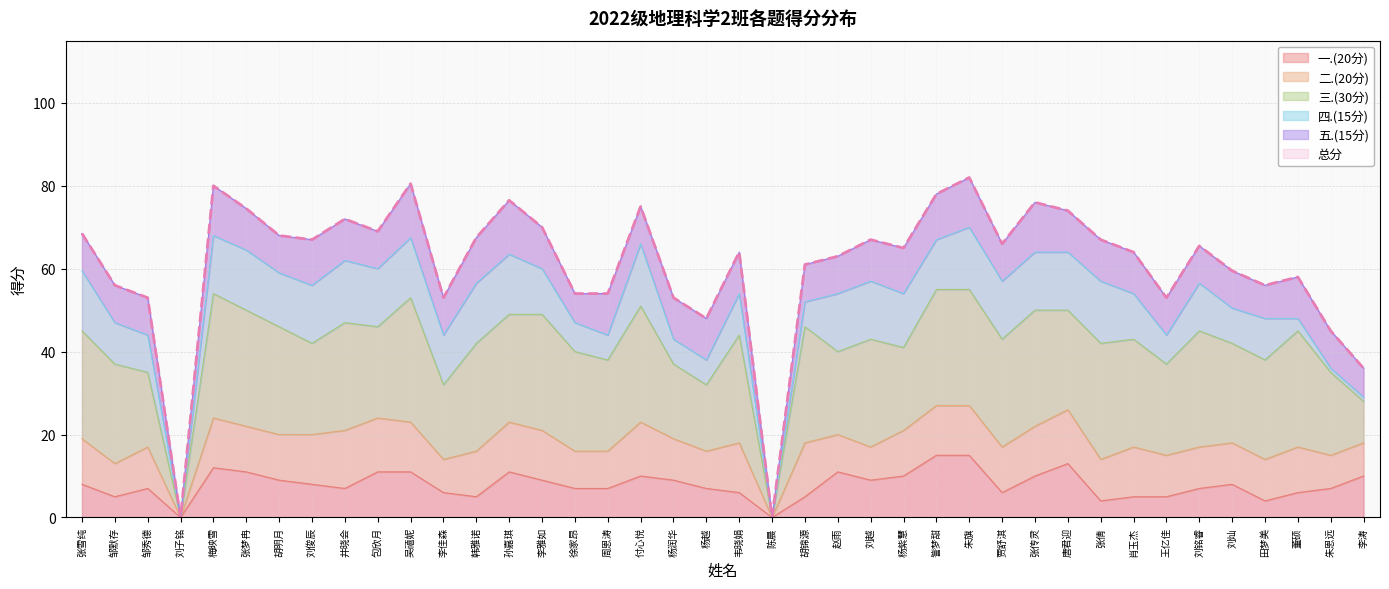

Reading left to right, transcribe all the data shown in this chart.

一.(20分): 8.0	5.0	7.0	0.0	12.0	11.0	9.0	8.0	7.0	11.0	11.0	6.0	5.0	11.0	9.0	7.0	7.0	10.0	9.0	7.0	6.0	0.0	5.0	11.0	9.0	10.0	15.0	15.0	6.0	10.0	13.0	4.0	5.0	5.0	7.0	8.0	4.0	6.0	7.0	10.0
二.(20分): 11.0	8.0	10.0	0.0	12.0	11.0	11.0	12.0	14.0	13.0	12.0	8.0	11.0	12.0	12.0	9.0	9.0	13.0	10.0	9.0	12.0	0.0	13.0	9.0	8.0	11.0	12.0	12.0	11.0	12.0	13.0	10.0	12.0	10.0	10.0	10.0	10.0	11.0	8.0	8.0
三.(30分): 26.0	24.0	18.0	0.0	30.0	28.0	26.0	22.0	26.0	22.0	30.0	18.0	26.0	26.0	28.0	24.0	22.0	28.0	18.0	16.0	26.0	0.0	28.0	20.0	26.0	20.0	28.0	28.0	26.0	28.0	24.0	28.0	26.0	22.0	28.0	24.0	24.0	28.0	20.0	10.0
四.(15分): 14.5	10.0	9.0	0.0	14.0	14.5	13.0	14.0	15.0	14.0	14.5	12.0	14.5	14.5	11.0	7.0	6.0	15.0	6.0	6.0	10.0	0.0	6.0	14.0	14.0	13.0	12.0	15.0	14.0	14.0	14.0	15.0	11.0	7.0	11.5	8.5	10.0	3.0	1.0	1.0
五.(15分): 9.0	9.0	9.0	0.0	12.0	10.0	9.0	11.0	10.0	9.0	13.0	9.0	11.0	13.0	10.0	7.0	10.0	9.0	10.0	10.0	10.0	0.0	9.0	9.0	10.0	11.0	11.0	12.0	9.0	12.0	10.0	10.0	10.0	9.0	9.0	9.0	8.0	10.0	9.0	7.0
总分: 68.5	56.0	53.0	0.0	80.0	74.5	68.0	67.0	72.0	69.0	80.5	53.0	67.5	76.5	70.0	54.0	54.0	75.0	53.0	48.0	64.0	0.0	61.0	63.0	67.0	65.0	78.0	82.0	66.0	76.0	74.0	67.0	64.0	53.0	65.5	59.5	56.0	58.0	45.0	36.0